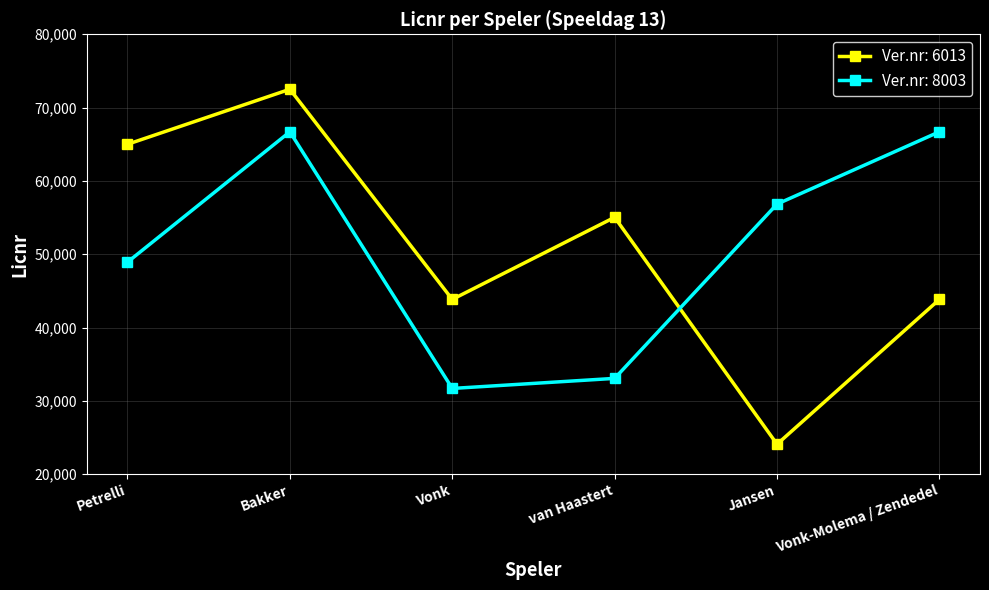

How many interior local peaks does the Ver.nr: 8003 series have?

1